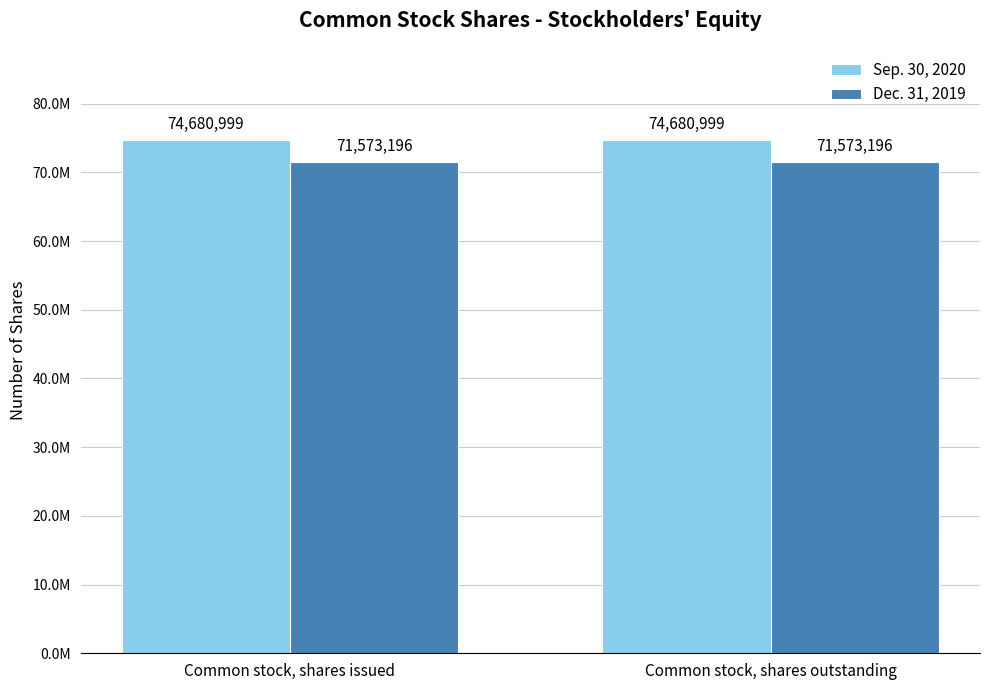

Is the value of Sep. 30, 2020 at Common stock, shares issued greater than the value of Dec. 31, 2019 at Common stock, shares outstanding?

Yes